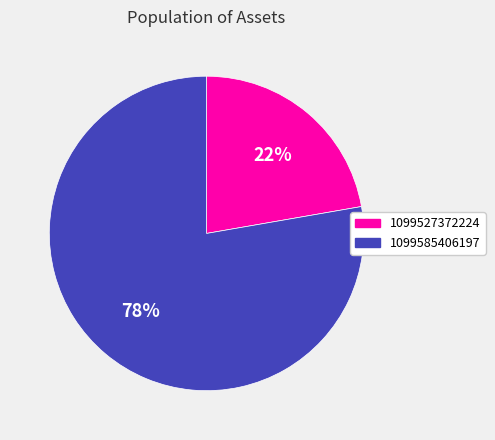

How many slices are in this pie chart?

2